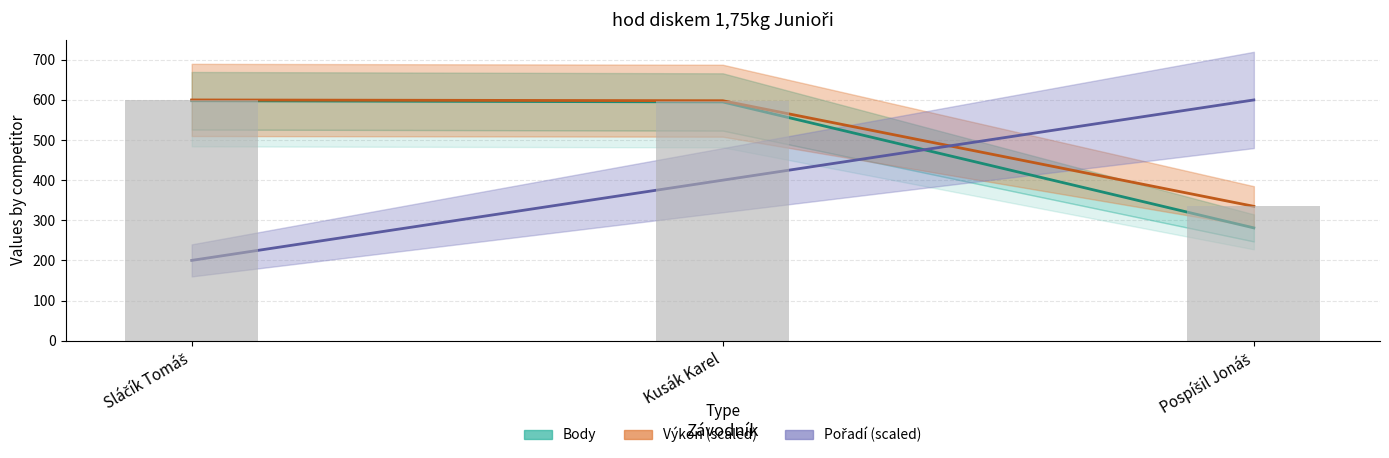

What is the difference between the Výkon scaled values at Pospíšil Jonáš and Sláčík Tomáš?

265.2